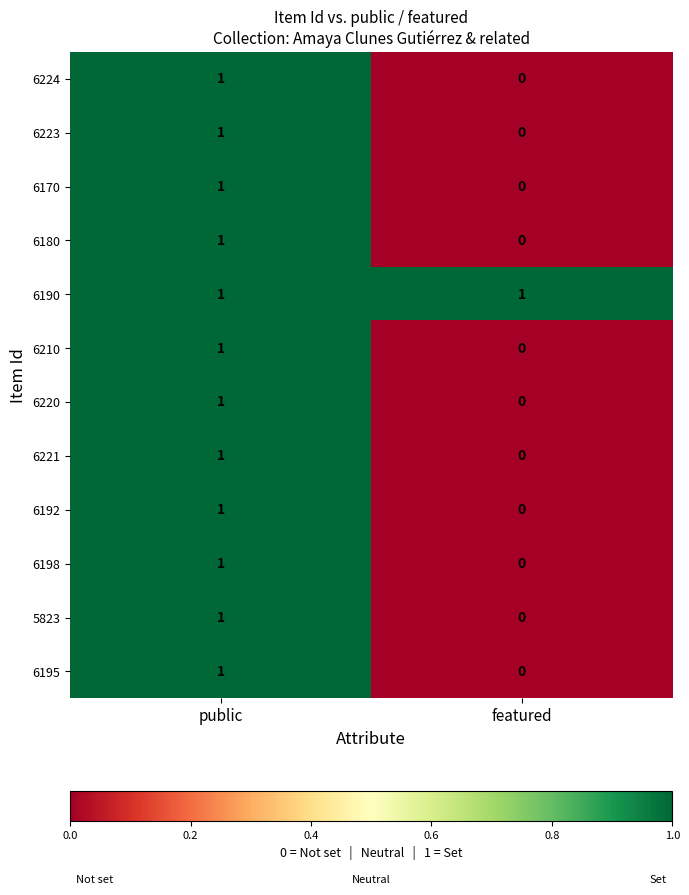

How many data points in 6170 are less than 1?

1